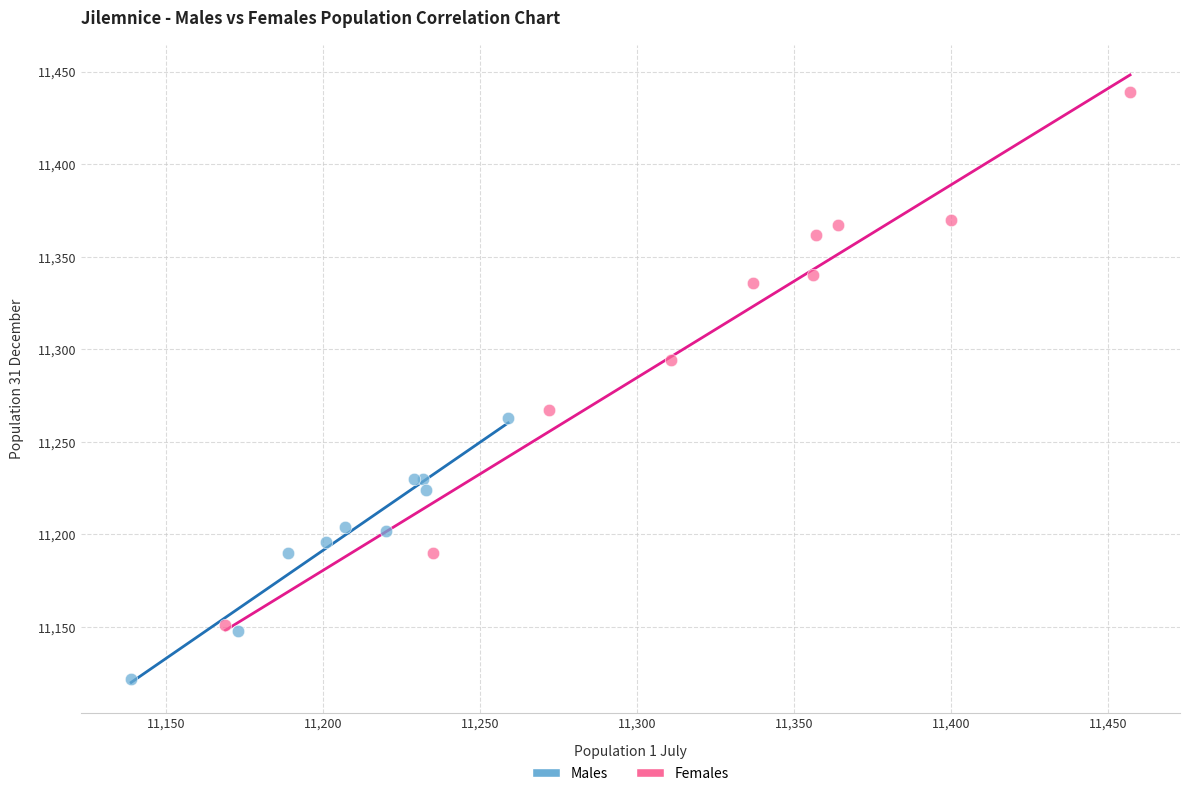

Which series reaches the maximum Y coordinate?

Females